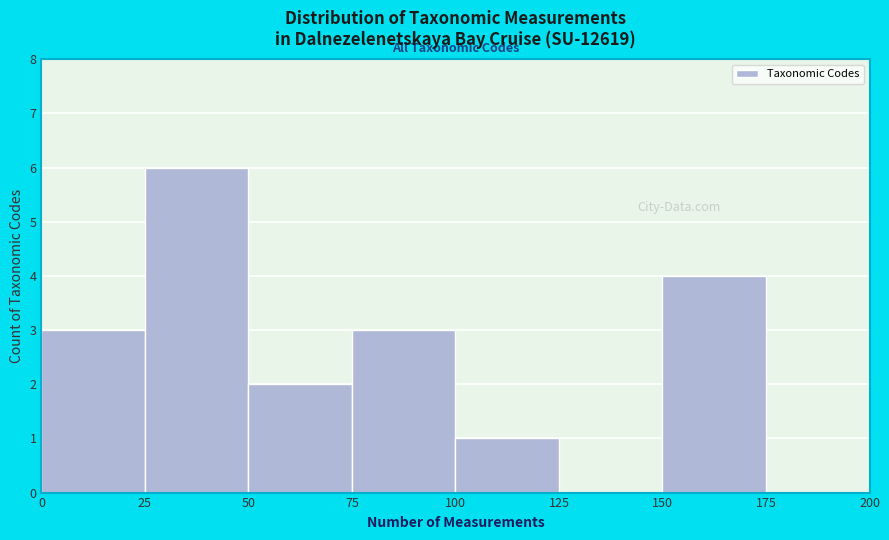

Which range on the x-axis has the tallest bar?

25 to 50